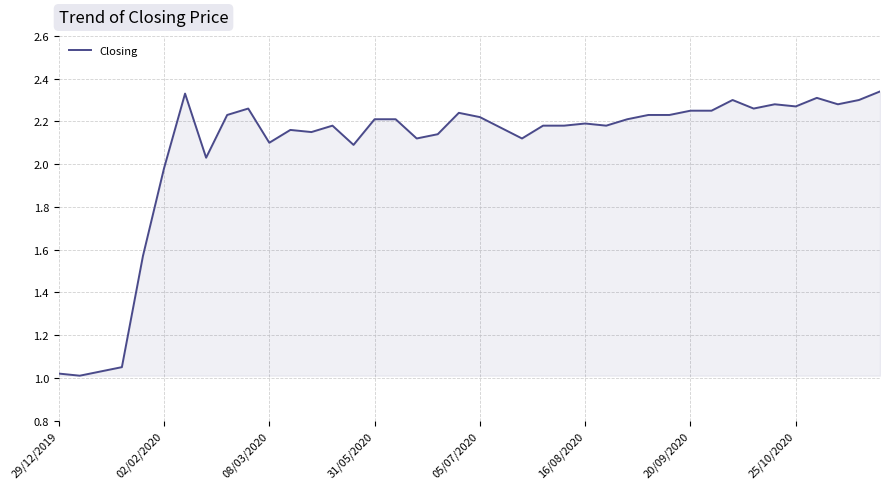

The chart shows a value of 0.9 at 02/02/2020. True or false?

False